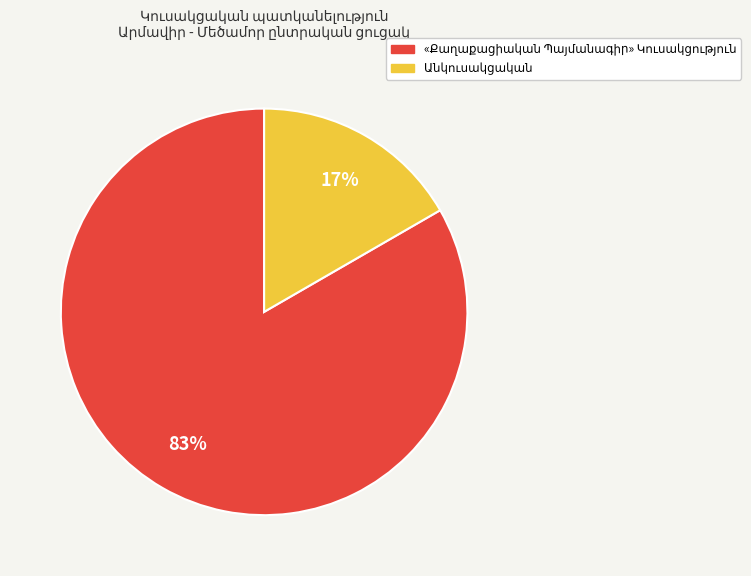

Is there a majority slice in this chart?

Yes